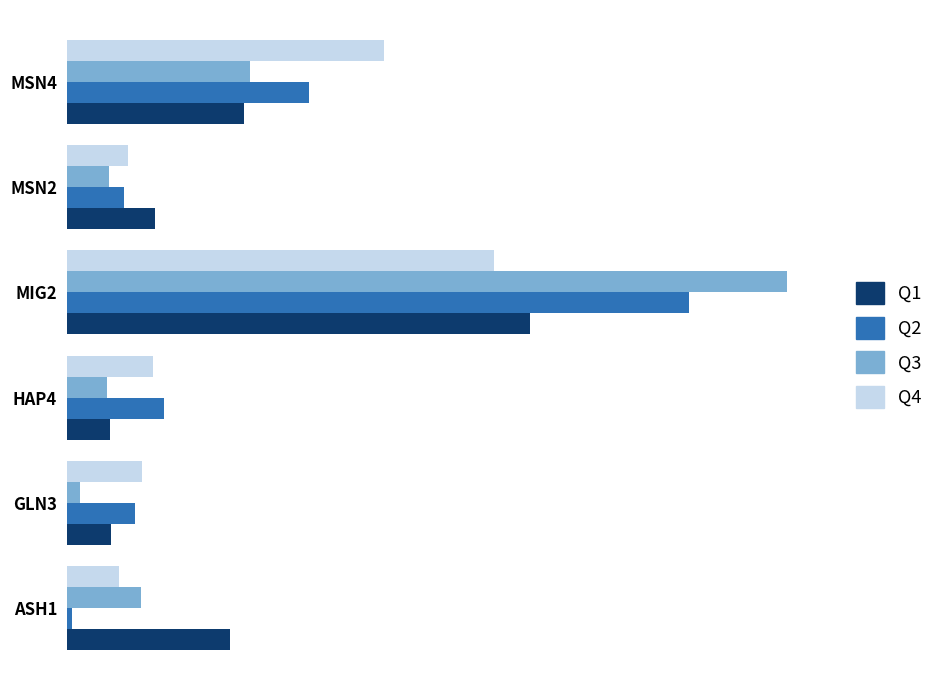

How many data points does each series have?

6